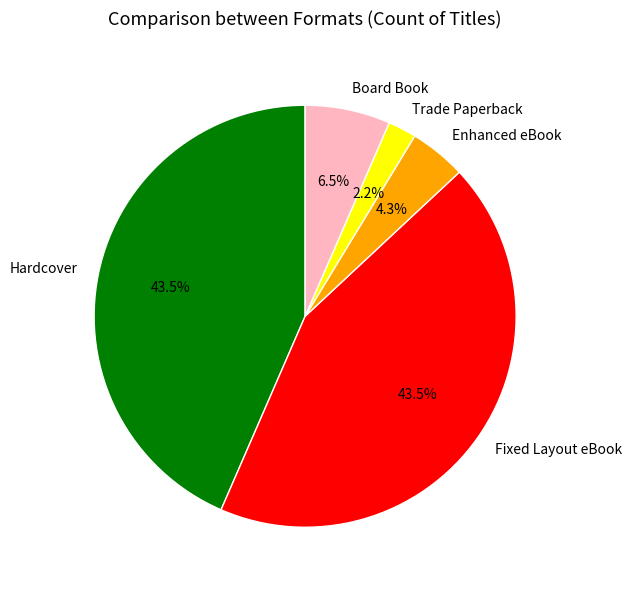

To the nearest percent, what is the combined percentage of Hardcover and Board Book?

50%